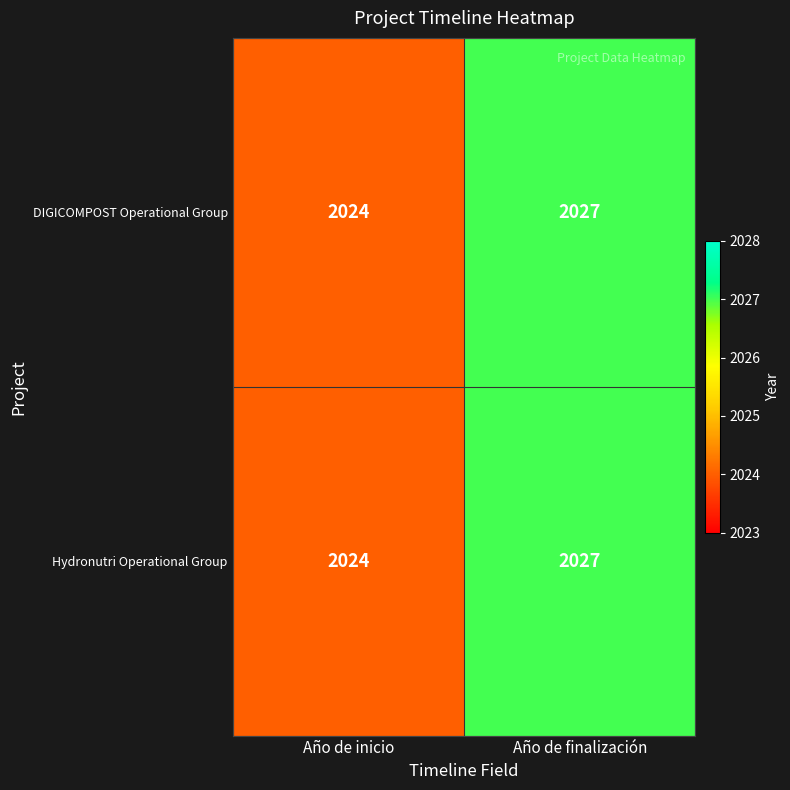

Reading left to right, list all the values displayed in this chart.

DIGICOMPOST Operational Group: Año de inicio=2024	Año de finalización=2027
Hydronutri Operational Group: Año de inicio=2024	Año de finalización=2027